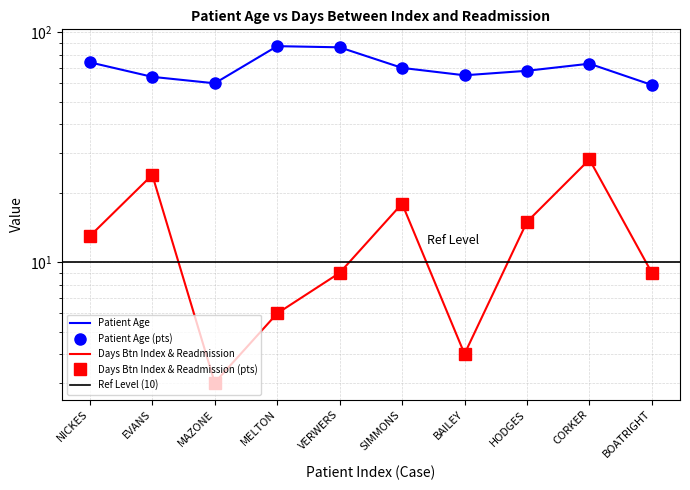

At which label does Days Between Index and Readmission reach its minimum?

MAZONE